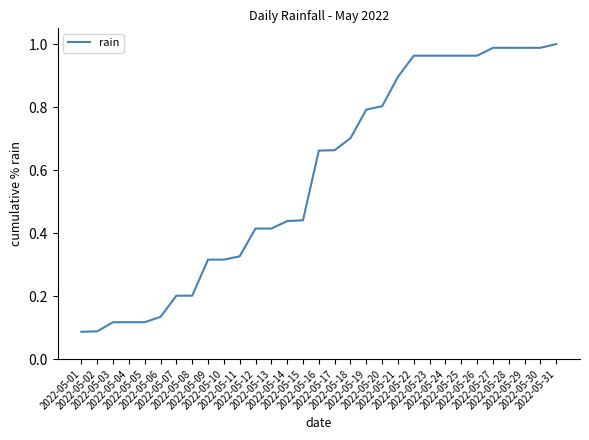

What is the difference between the maximum and minimum values?

0.9